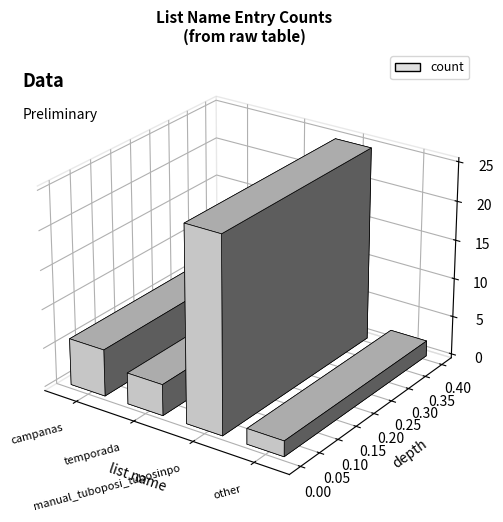

At which label is the value closest to 13?

campanas